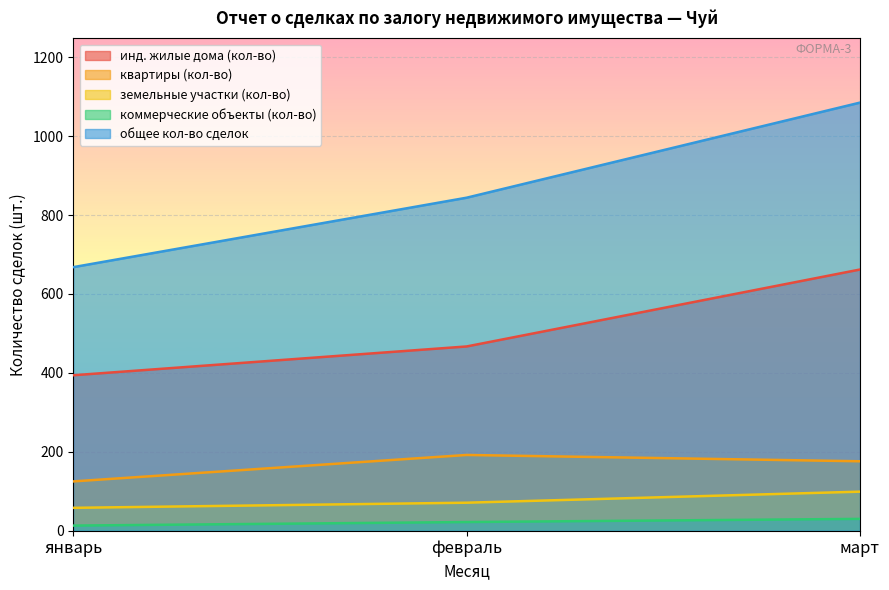

Reading left to right, extract all data points from this chart.

инд. жилые дома (кол-во): 394	467	662
квартиры (кол-во): 125	192	176
земельные участки (кол-во): 58	71	99
коммерческие объекты (кол-во): 13	22	30
общее кол-во сделок: 668	844	1085